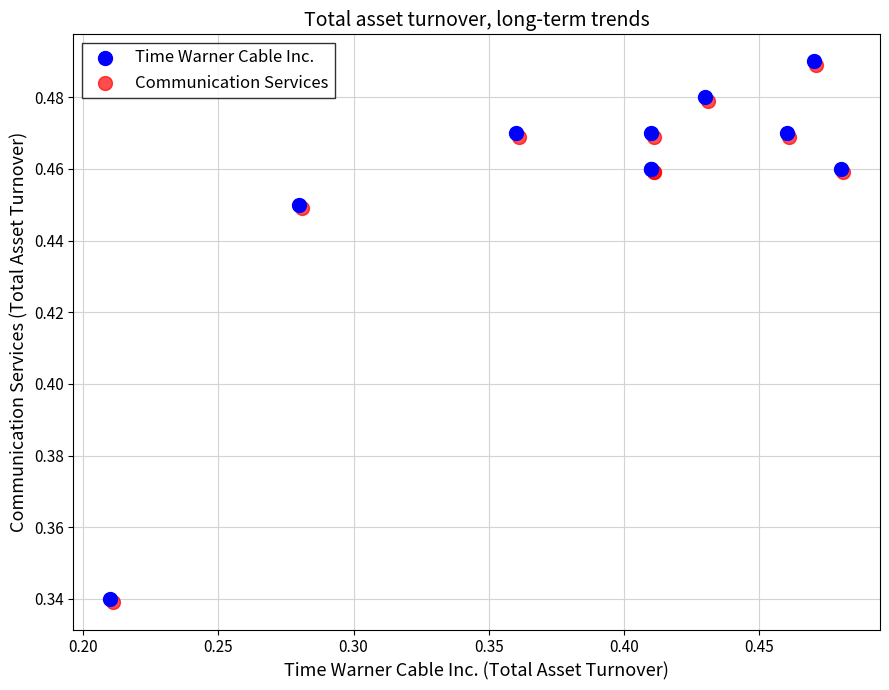

What are all the series names shown in the legend?

Time Warner Cable Inc., Communication Services